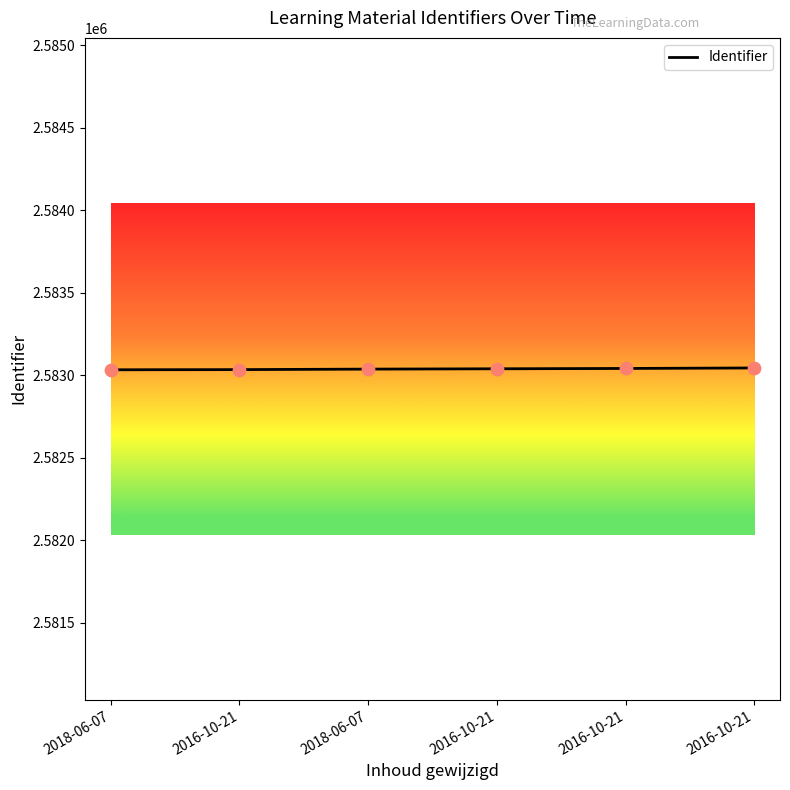

How many series are shown in this chart?

1